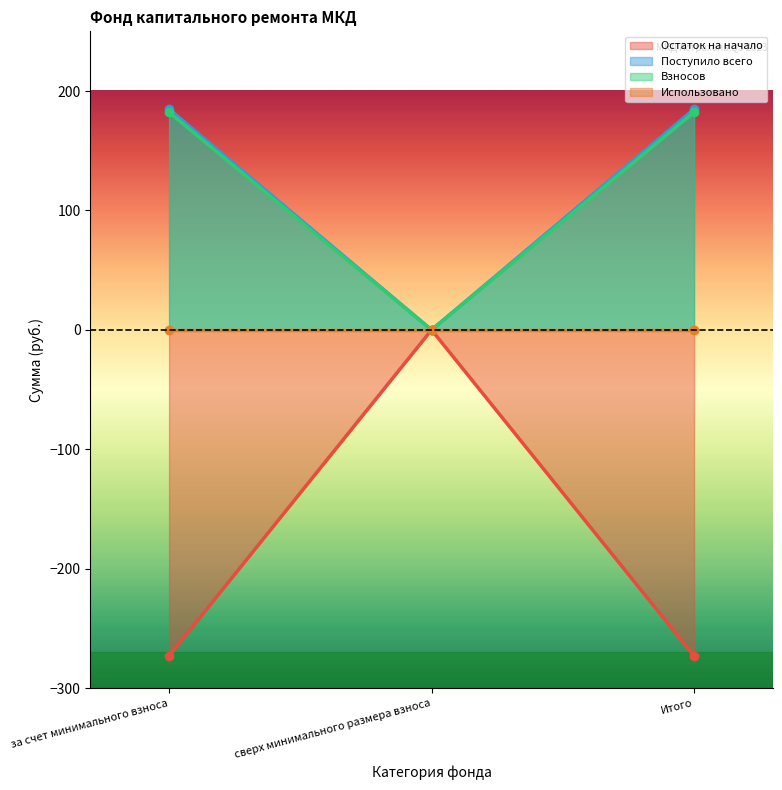

What is the smallest value displayed?

-273.0